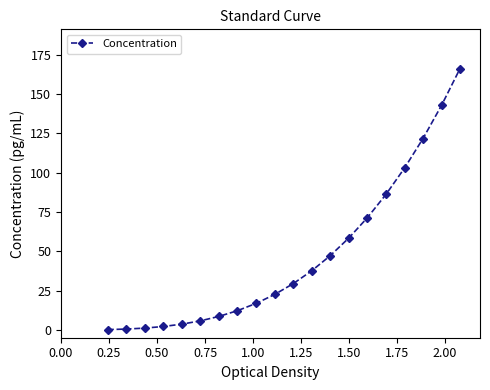

What is the greatest value displayed?

166.2